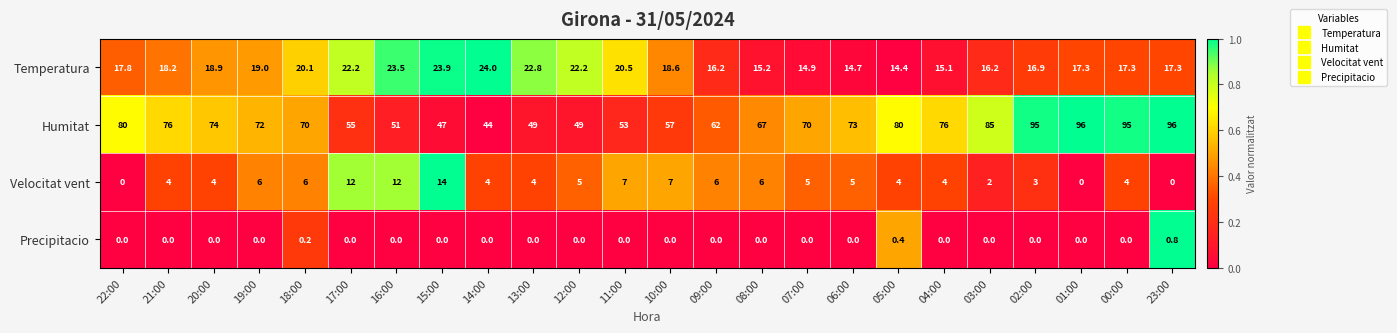

What is the approximate value of Temperatura at 03:00?

16.2